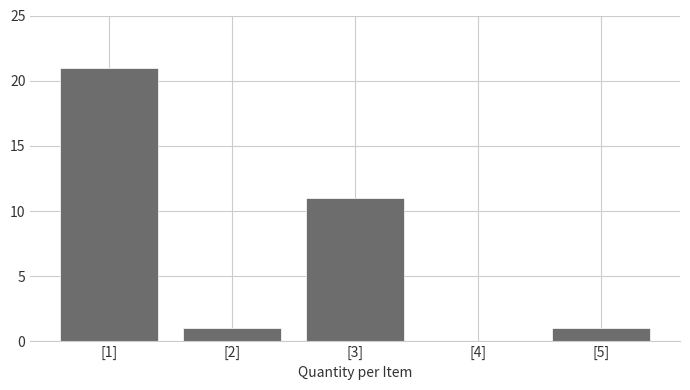

Over which range of the x-axis is the bar tallest?

0.5 to 1.5